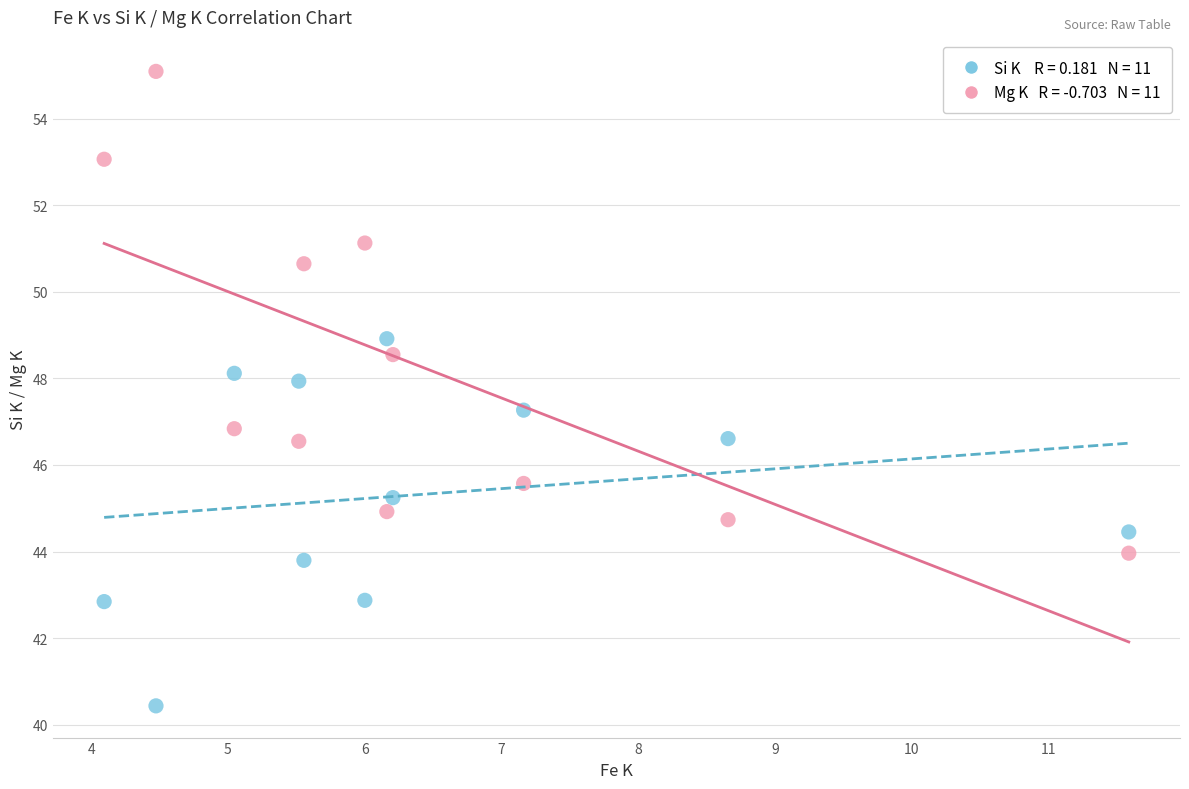

Across all data points, what is the range of Y values (max minus min)?

14.7